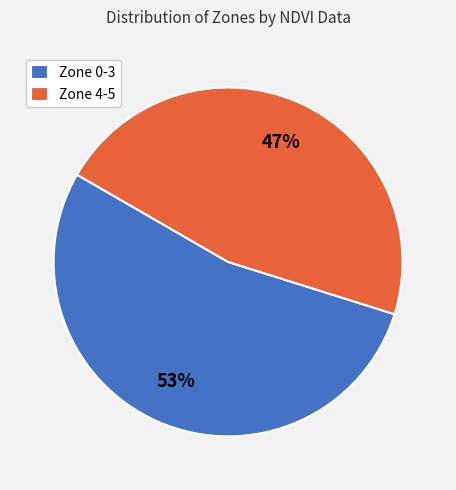

Between Zone 0-3 and Zone 4-5, which is larger?

Zone 0-3